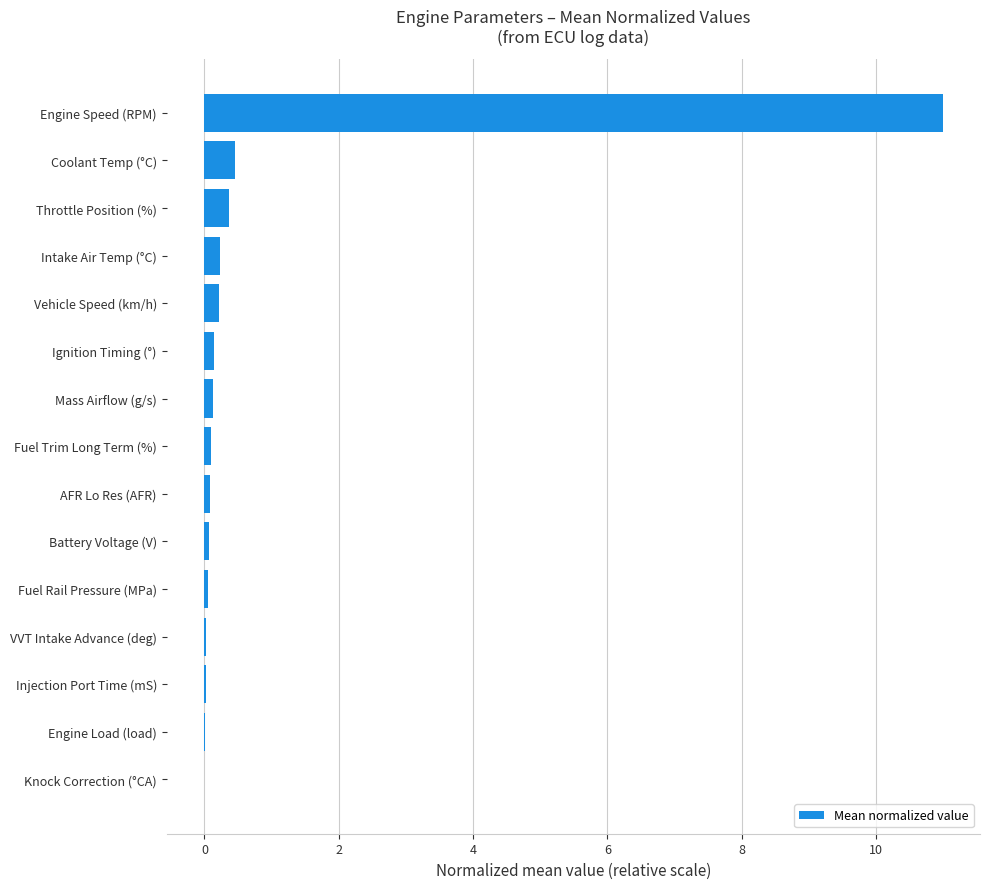

True or false: the data shows 0.0 at Fuel Rail Pressure (MPa).

True